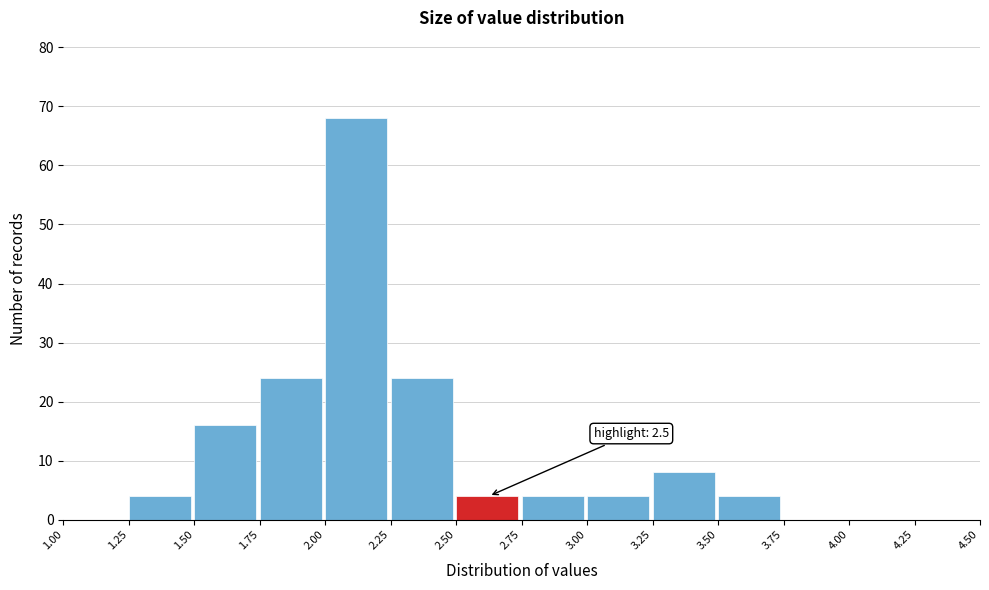

Which range on the x-axis has the tallest bar?

2.00 to 2.25